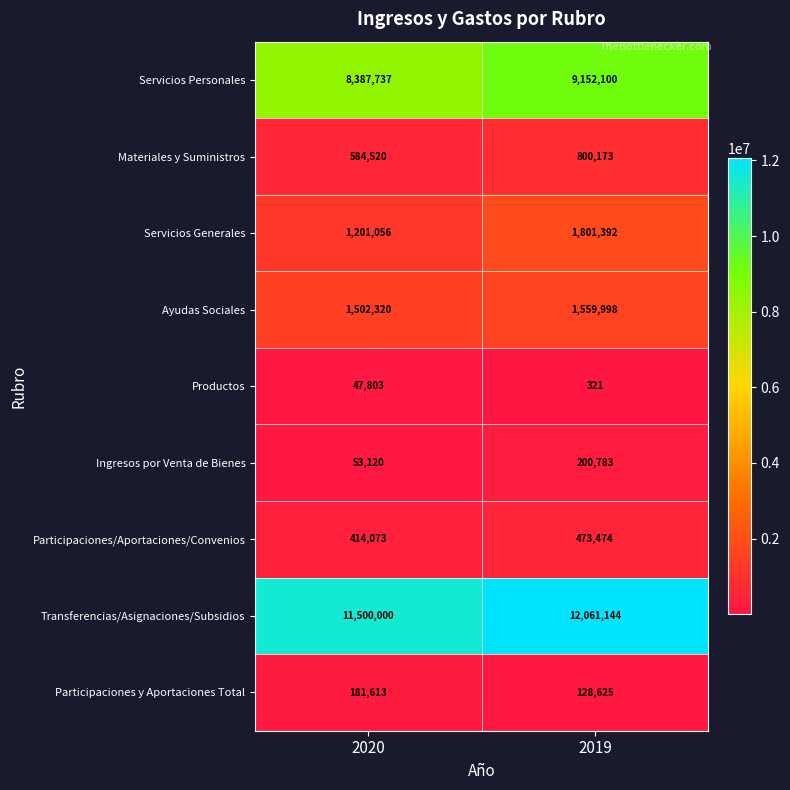

What is the difference between the highest and lowest values at 2020?

11452197